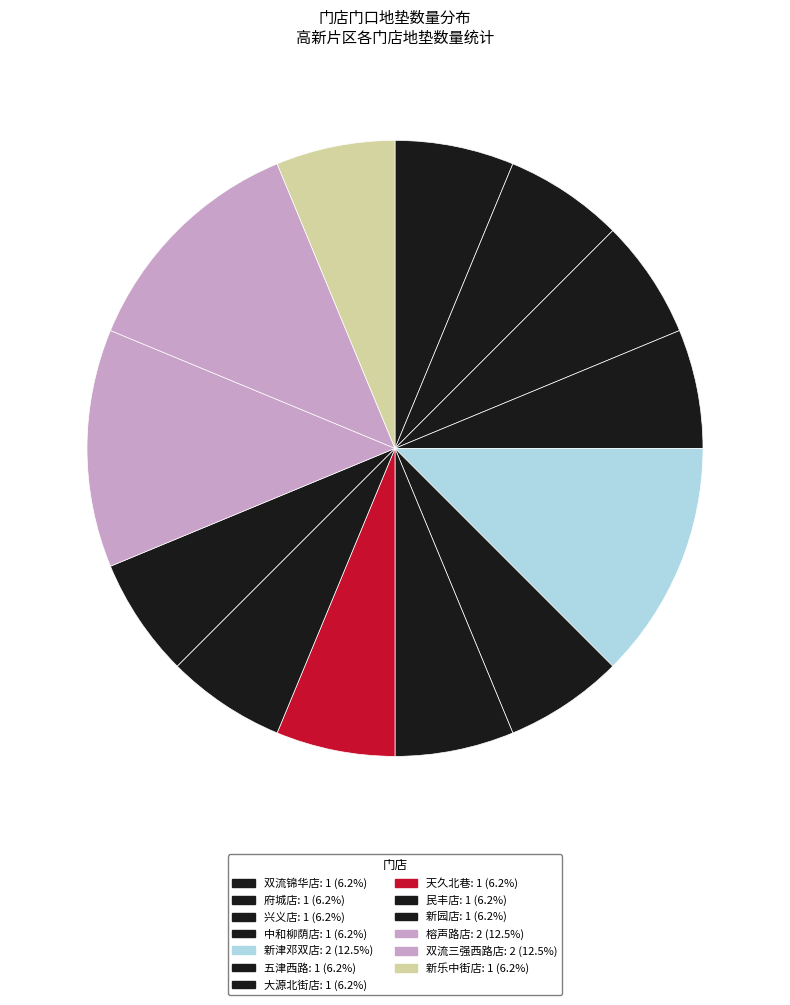

To the nearest percent, what portion does 双流锦华店 represent?

6%